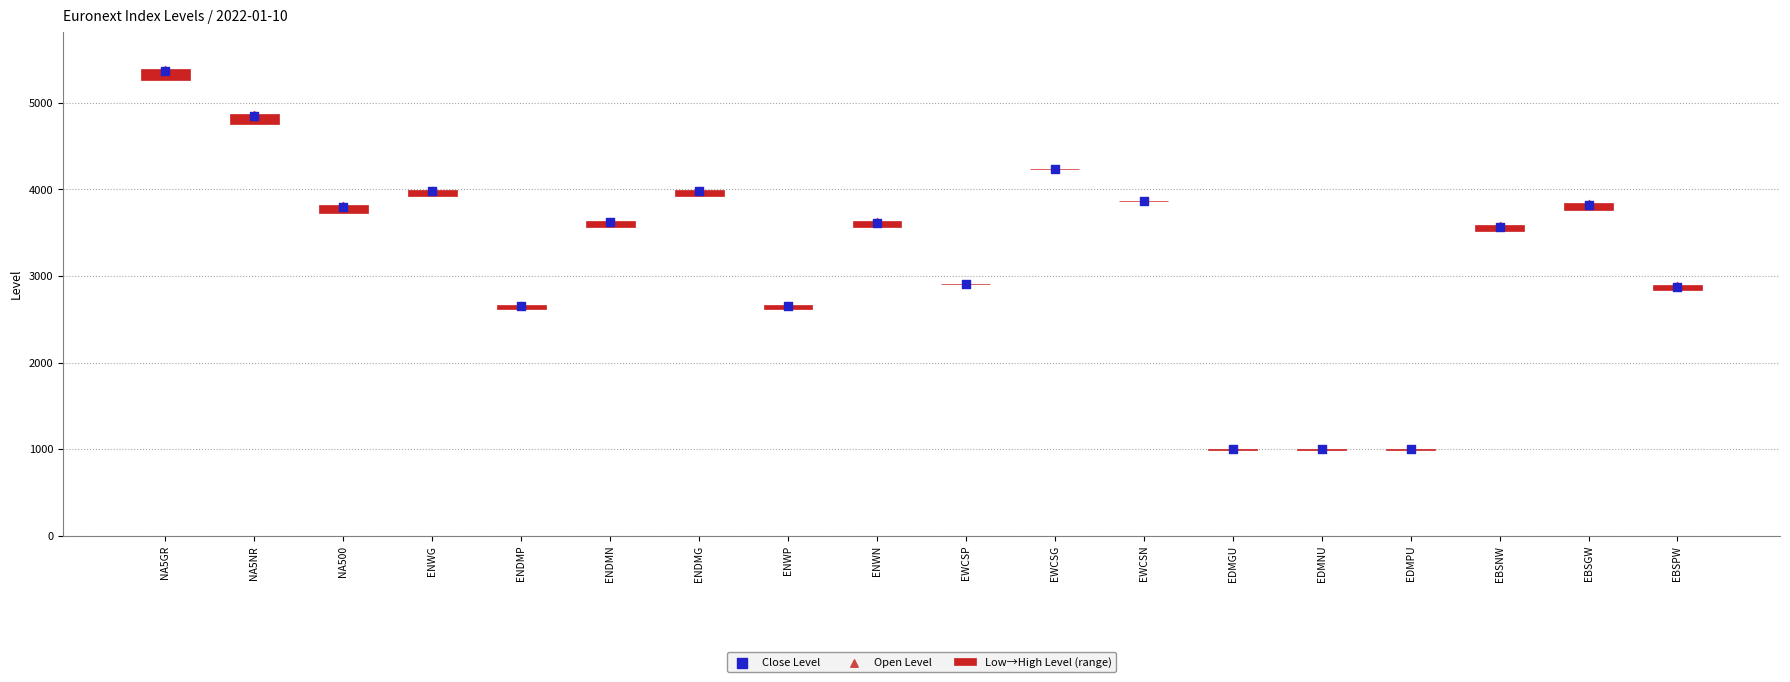

At which category is the sum across all series the highest?

NA5GR